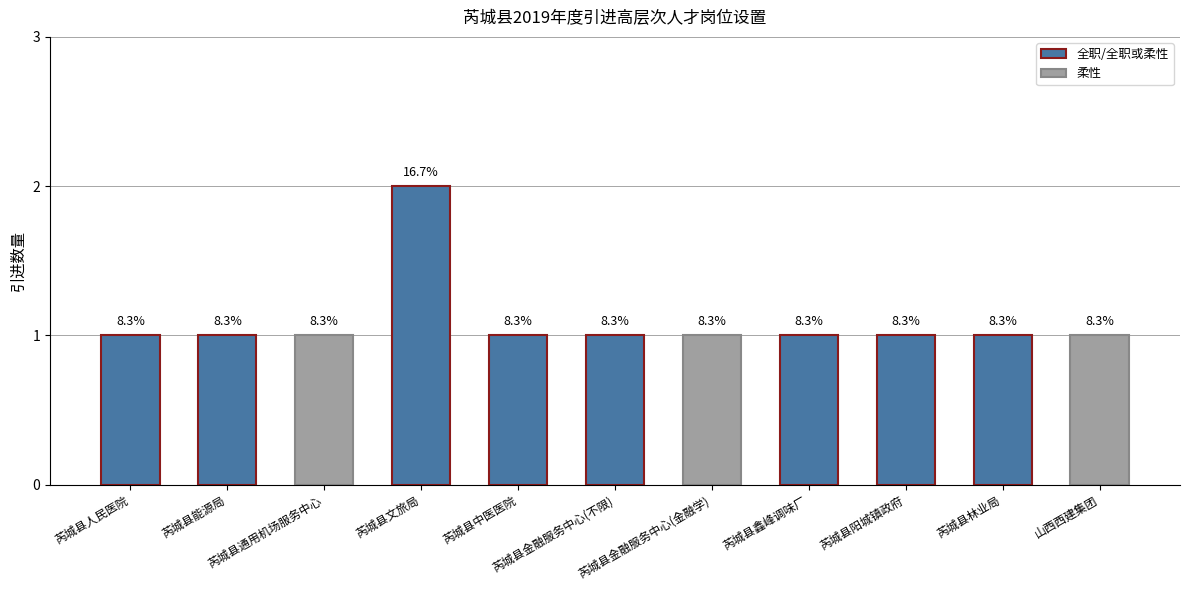

How many bars are there in total?

11